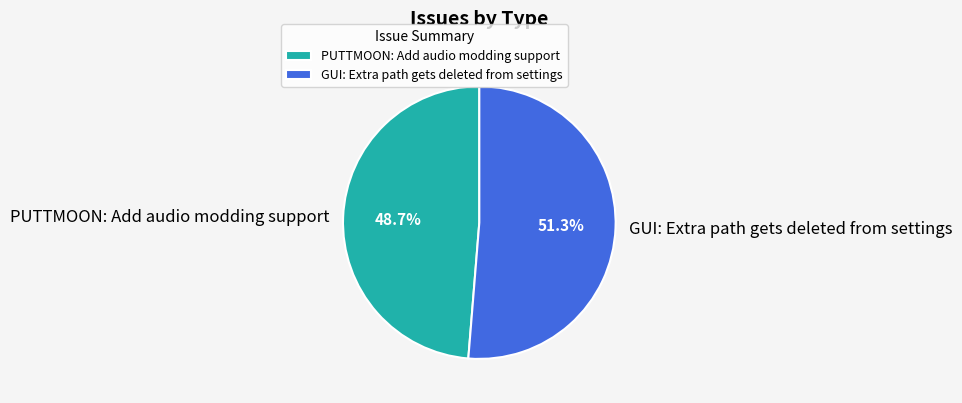

Which has a higher value, GUI: Extra path gets deleted from settings or PUTTMOON: Add audio modding support?

GUI: Extra path gets deleted from settings